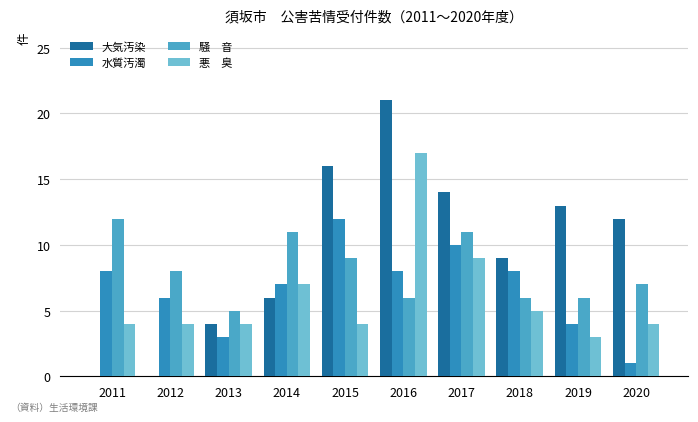

Are the bars horizontal?

No